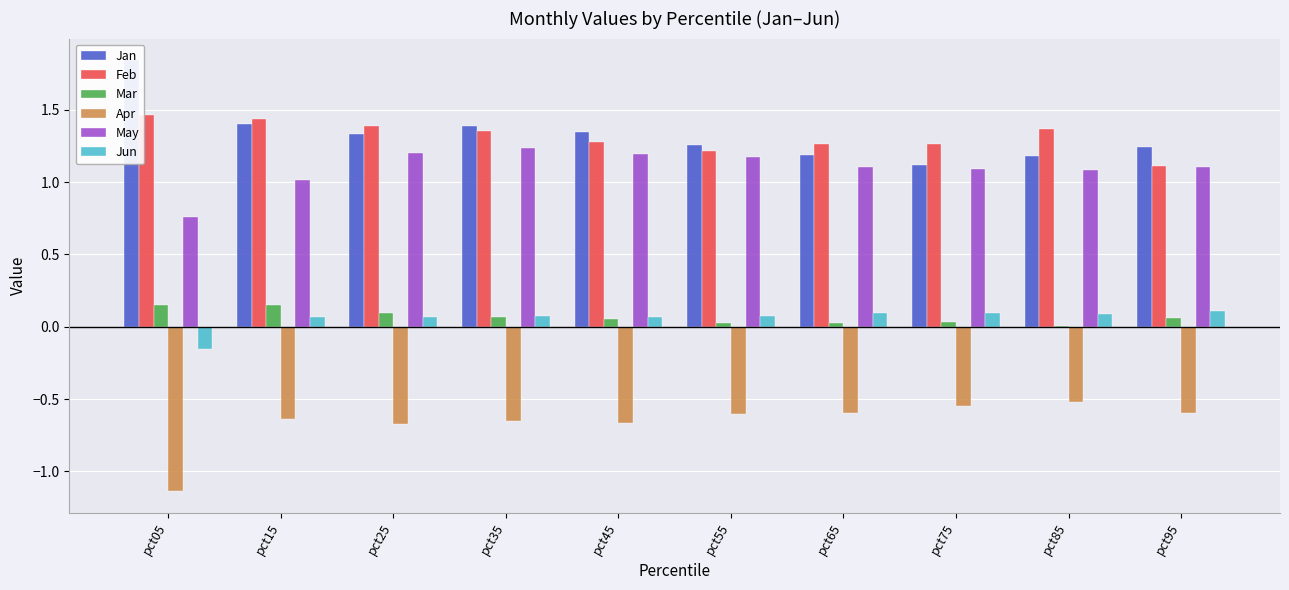

Which series has the widest spread of values?

Jan